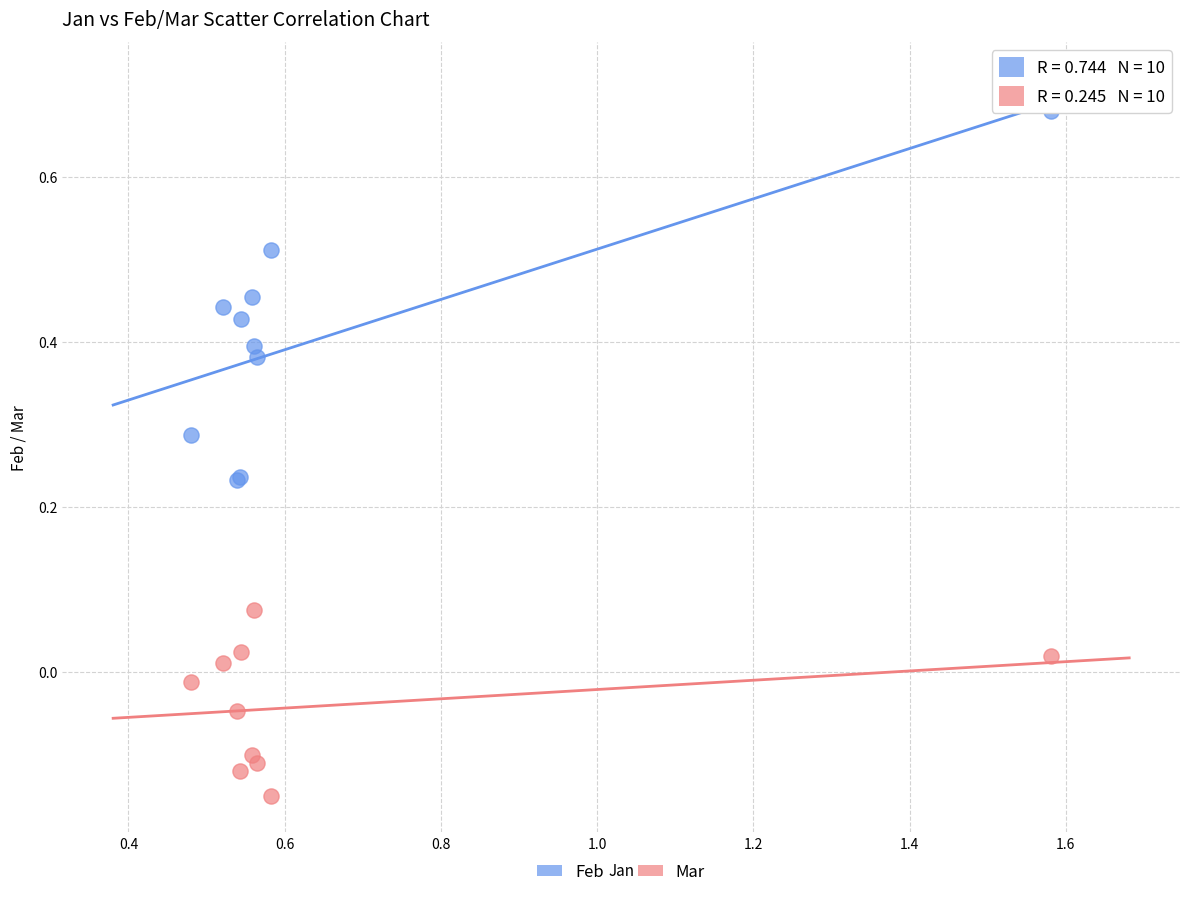

Which series contains the highest Y value?

Feb